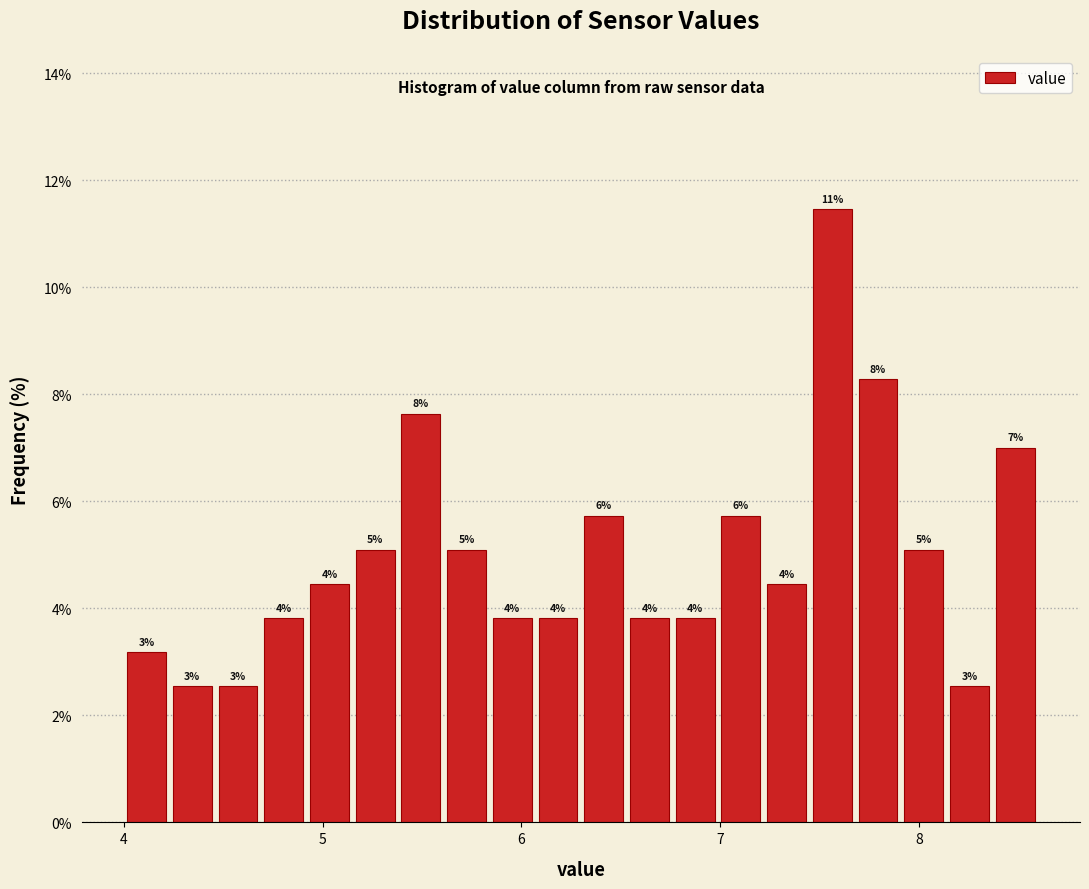

Read against the x-axis, roughly where is the centre of the tallest bar?

7.6